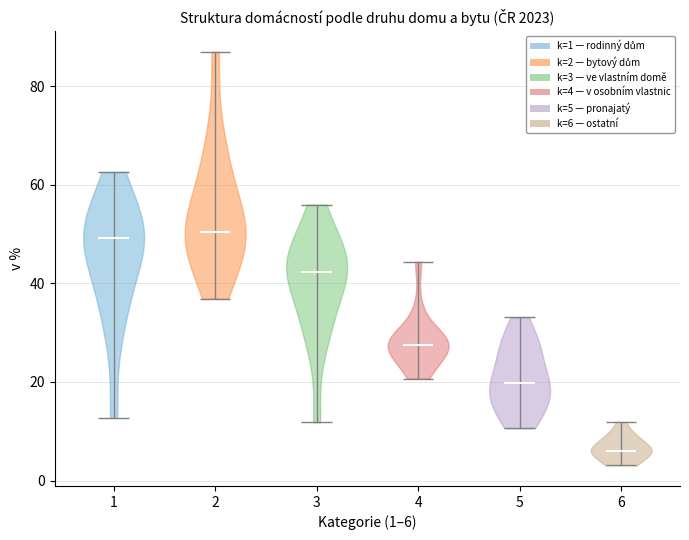

Reading left to right, read every violin against the y-axis: where its median line is, and the lowest and highest points it reaches. The values are not printed on the chart, so give them approximately, as read against the axis.

1: median line 50, lowest point 12, highest point 62
2: median line 50, lowest point 36, highest point 88
3: median line 42, lowest point 12, highest point 56
4: median line 28, lowest point 20, highest point 44
5: median line 20, lowest point 10, highest point 34
6: median line 6, lowest point 4, highest point 12